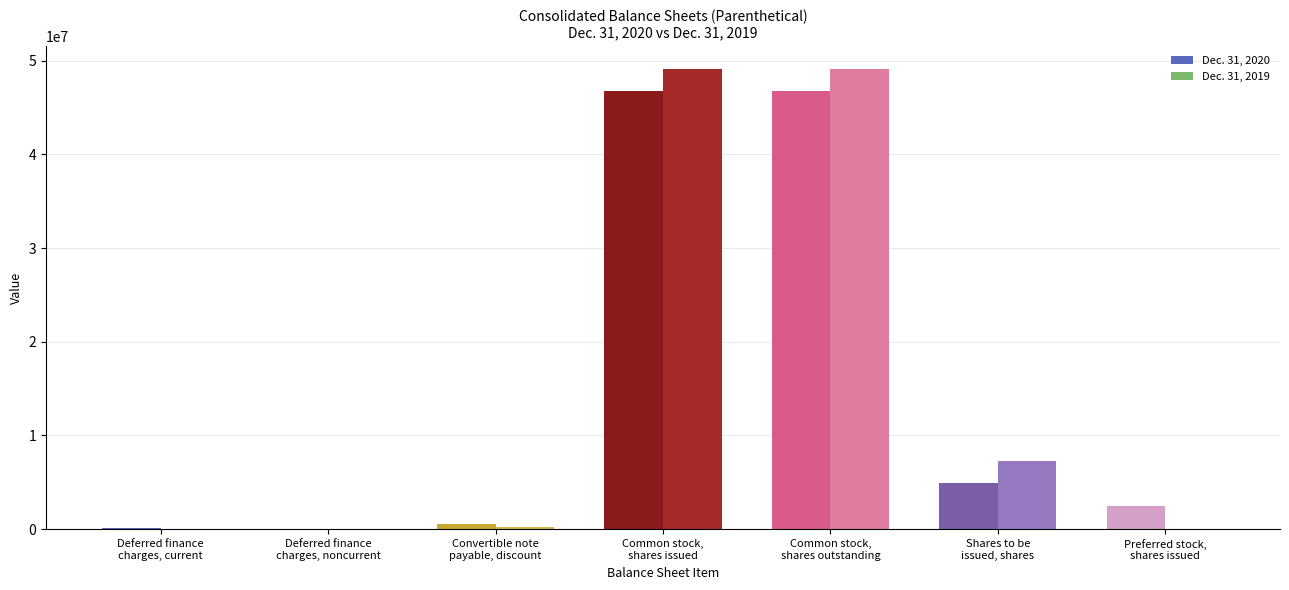

Is it true that Dec. 31, 2020 equals 21480 at Deferred finance
charges, noncurrent?

False